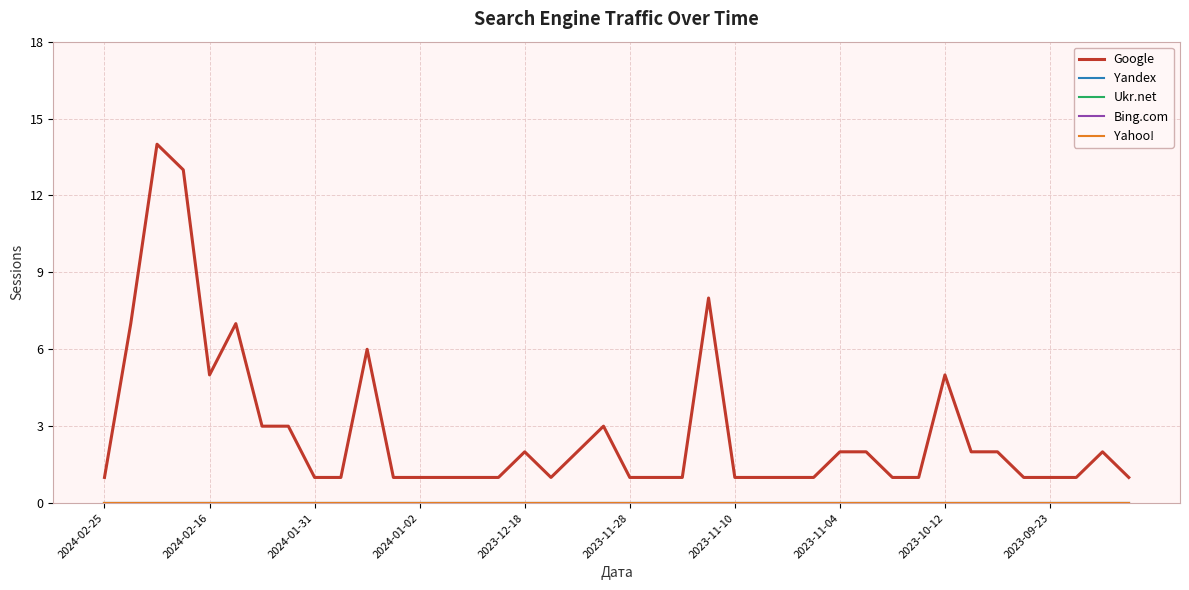

Does the chart display data point markers on the line(s)?

No